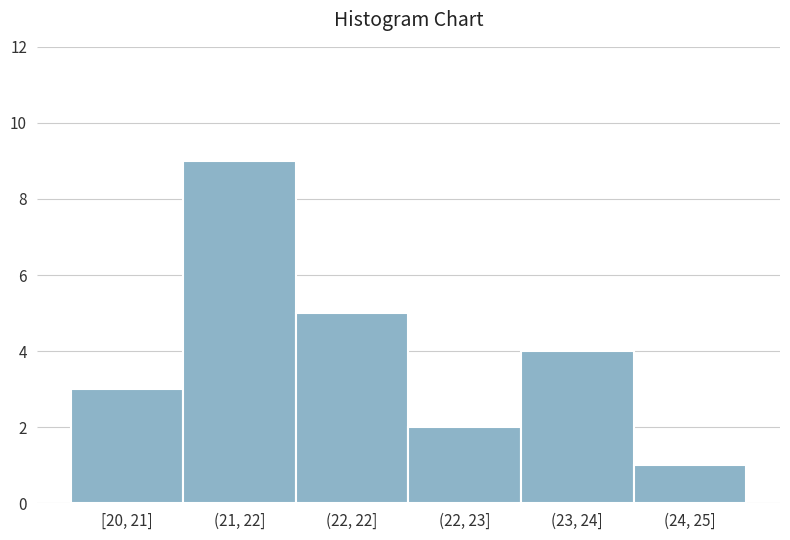

Reading left to right, what are all the values shown in this chart?

[20, 21]=3	(21, 22]=9	(22, 22]=5	(22, 23]=2	(23, 24]=4	(24, 25]=1